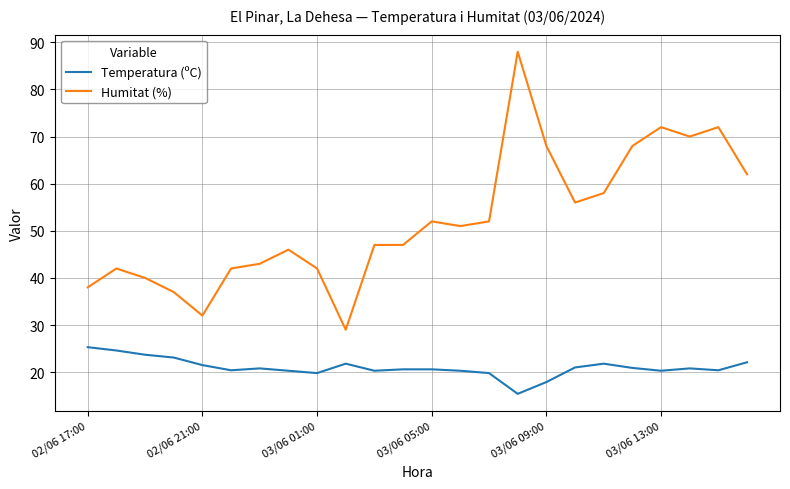

True or false: Humitat (%) and Temperatura (ºC) intersect in this chart.

False